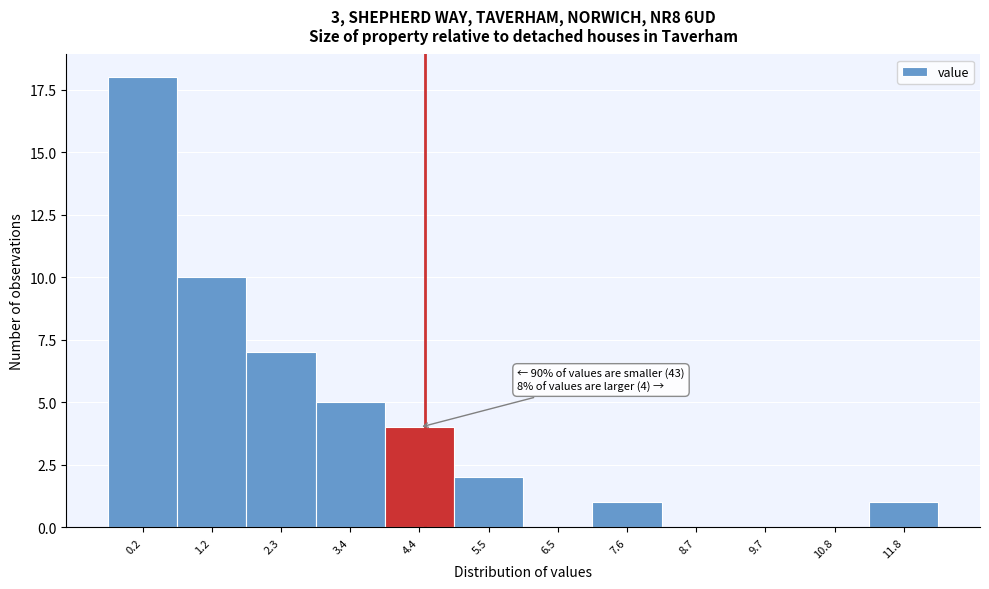

Reading left to right, list all the values displayed in this chart.

0.2=18	1.2=10	2.3=7	3.4=5	4.4=4	5.5=2	6.5=0	7.6=1	8.7=0	9.7=0	10.8=0	11.8=1